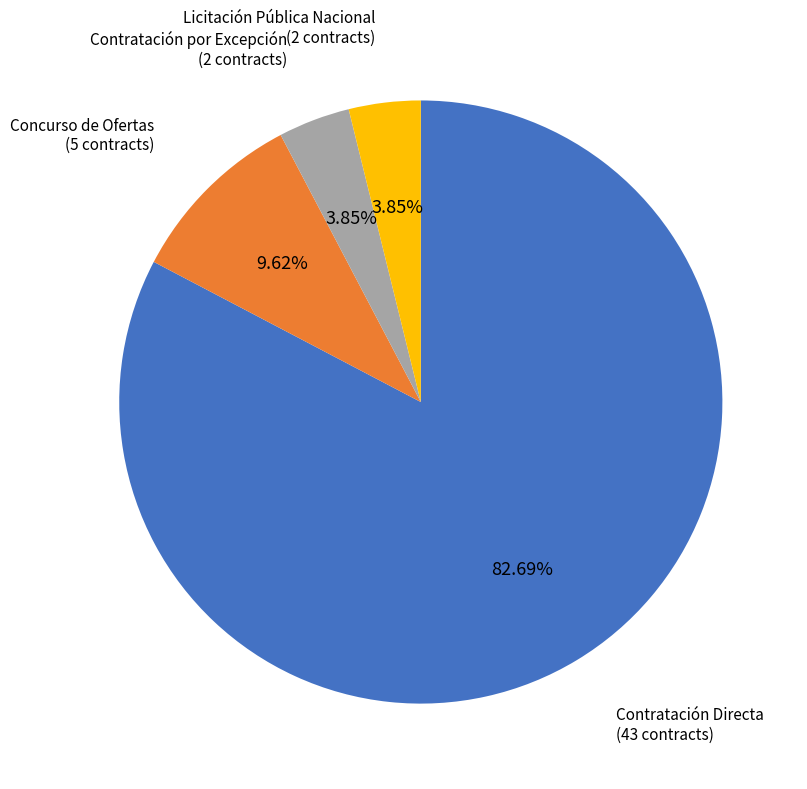

Is the sum of Licitación Pública Nacional and Concurso de Ofertas greater than half?

No